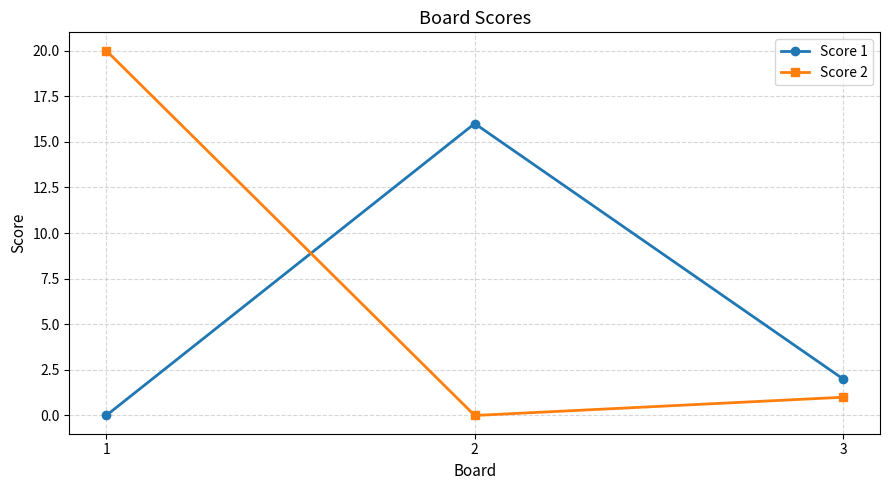

Where does the Score 2 series first go above 1?

1